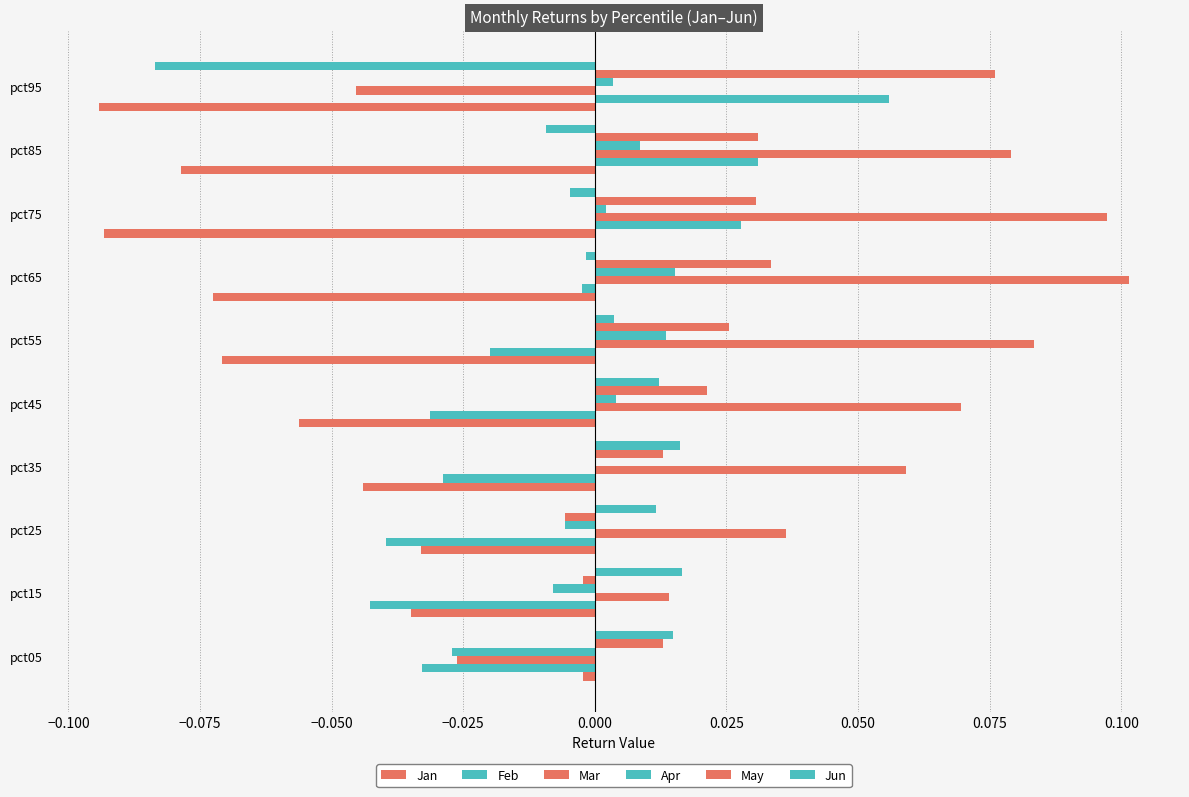

How many values in the Feb series exceed 0?

3